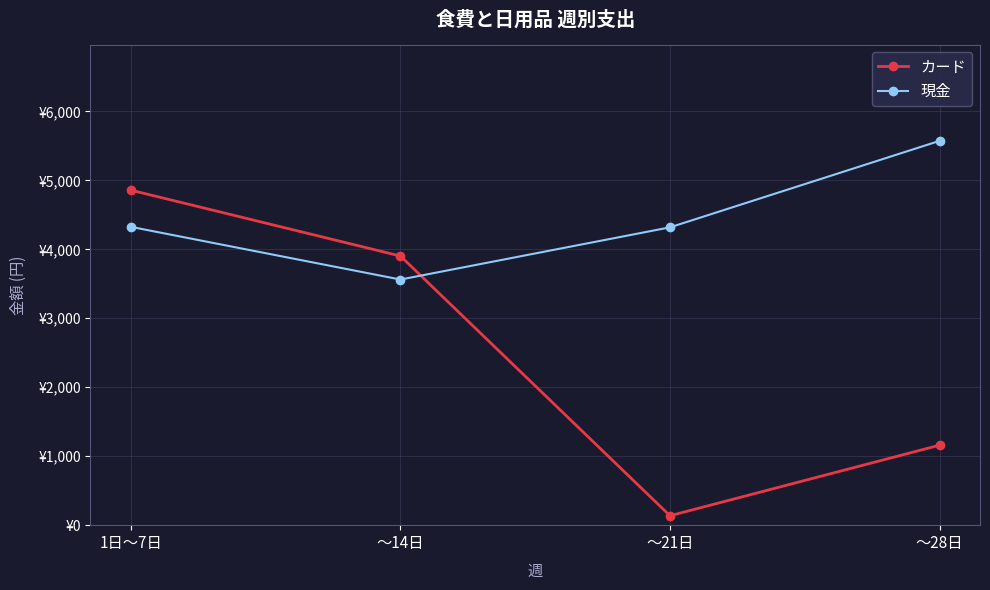

True or false: カード has more than 0 interior local peaks.

False